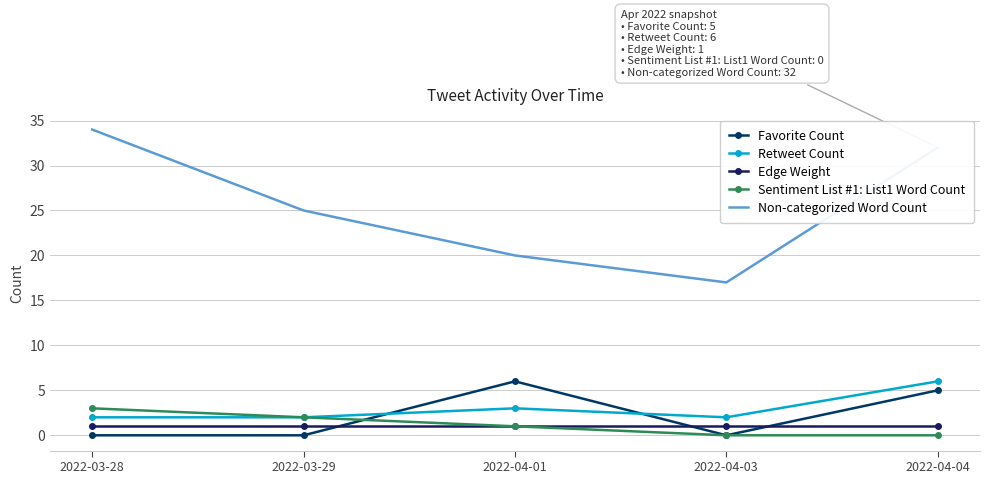

Which label corresponds to the largest value in the chart?

2022-03-28